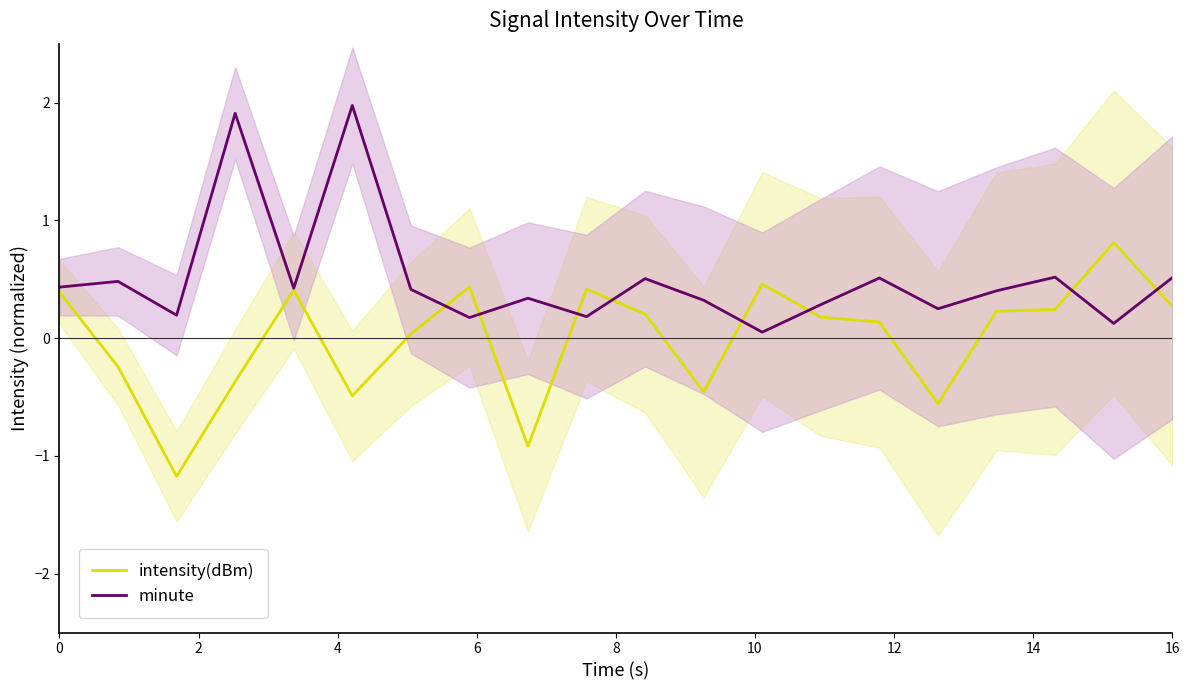

List the series in order of their overall mean, lowest first.

intensity(dBm), minute